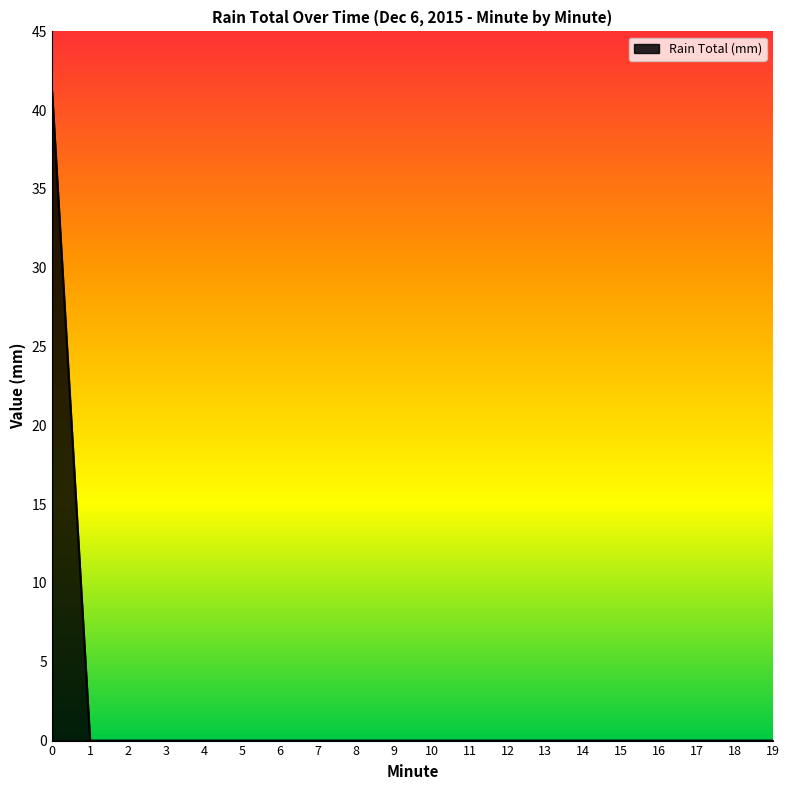

The value at 12 is 0.0. True or false?

True